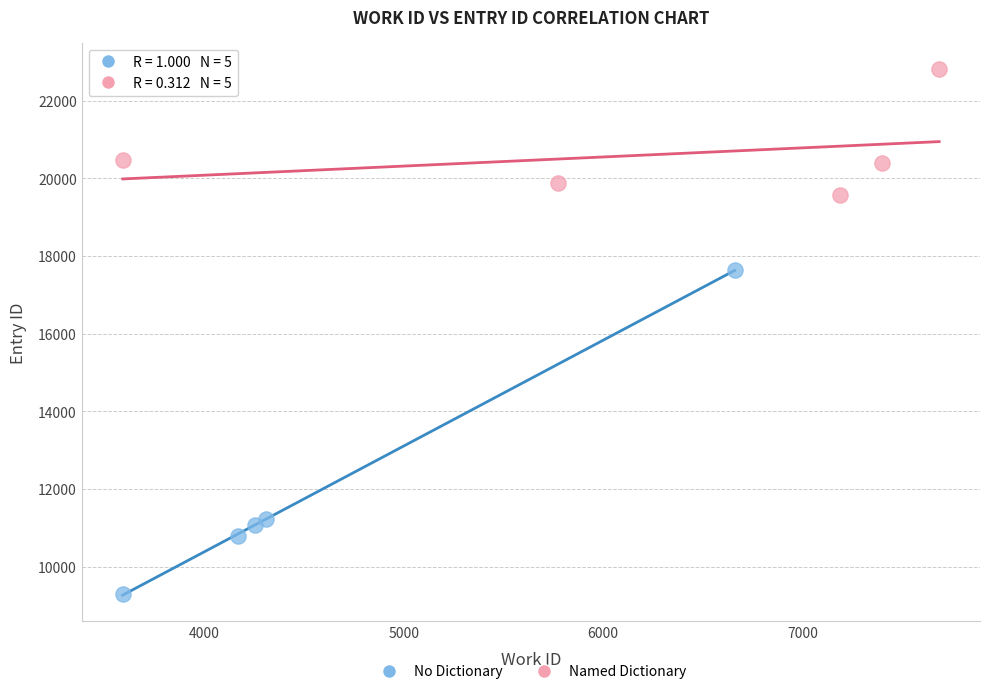

Which series reaches the minimum Y coordinate?

No Dictionary